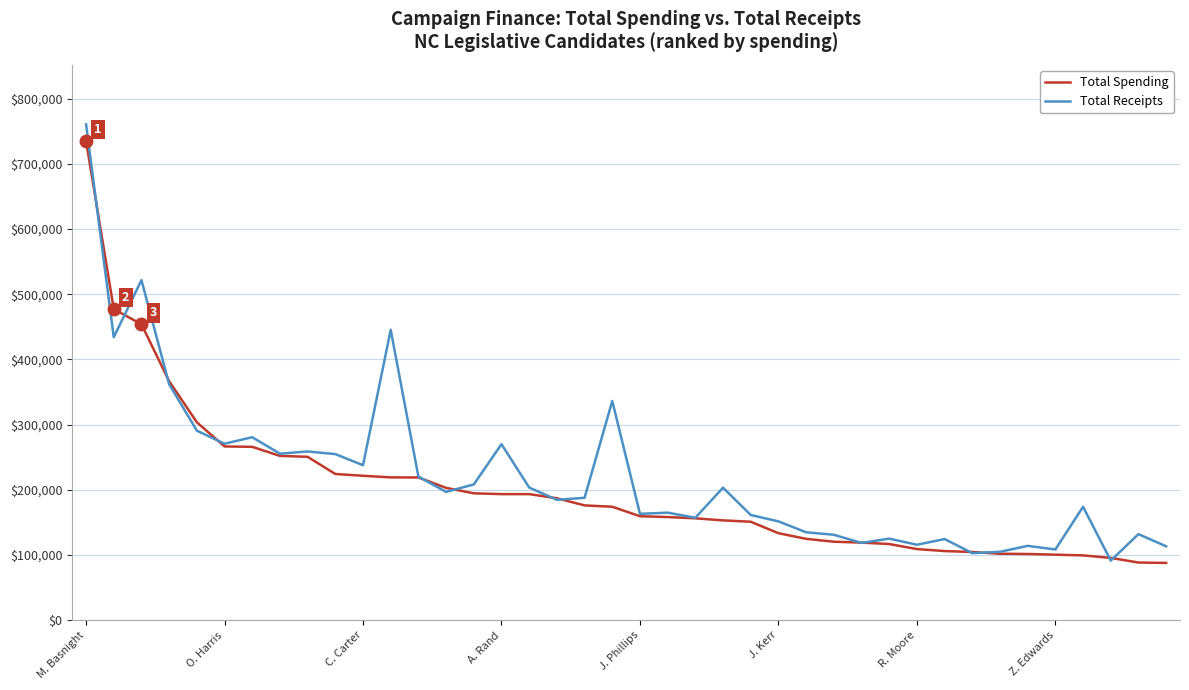

True or false: Total Spending and Total Receipts intersect in this chart.

True